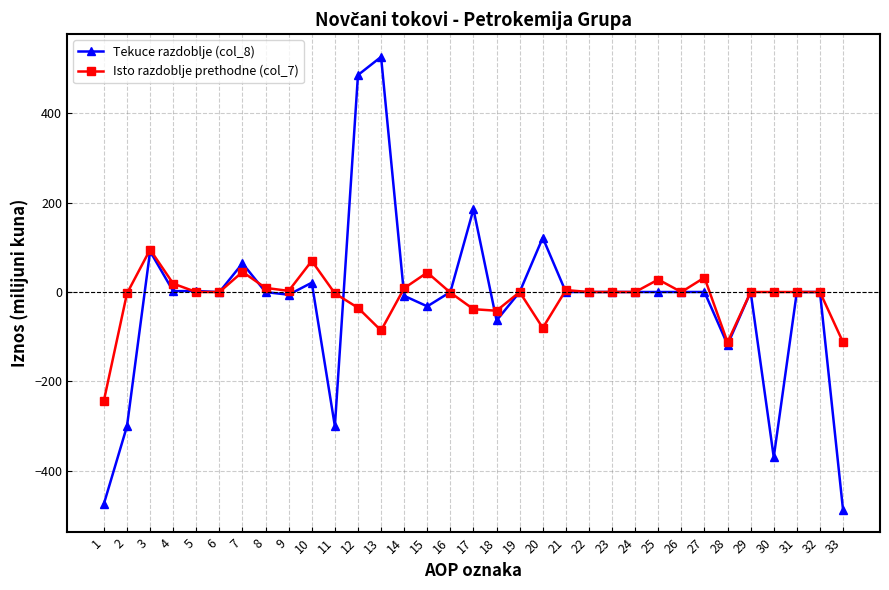

What is the sum of the Isto razdoblje prethodne (col_7) values at 27 and 26?

32.3